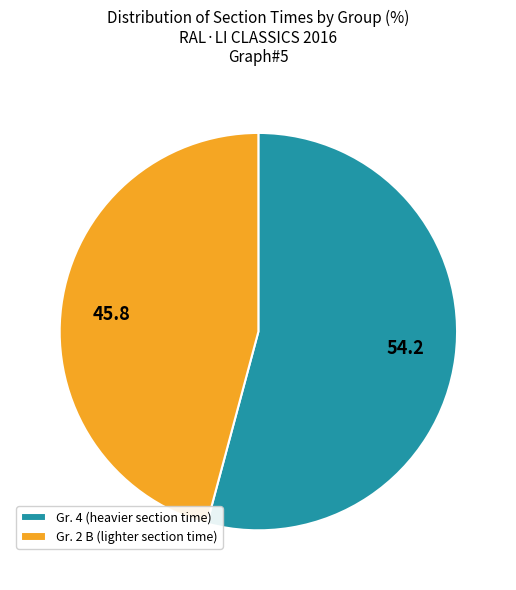

Is the sum of 45.8 and 54.2 greater than half?

Yes